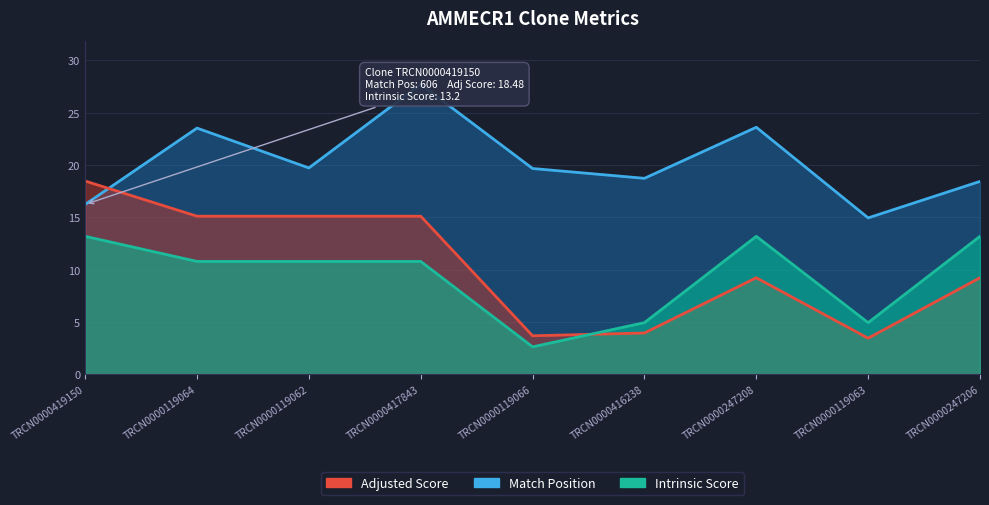

Is the value of Match Position at TRCN0000119062 greater than the value of Adjusted Score at TRCN0000419150?

Yes